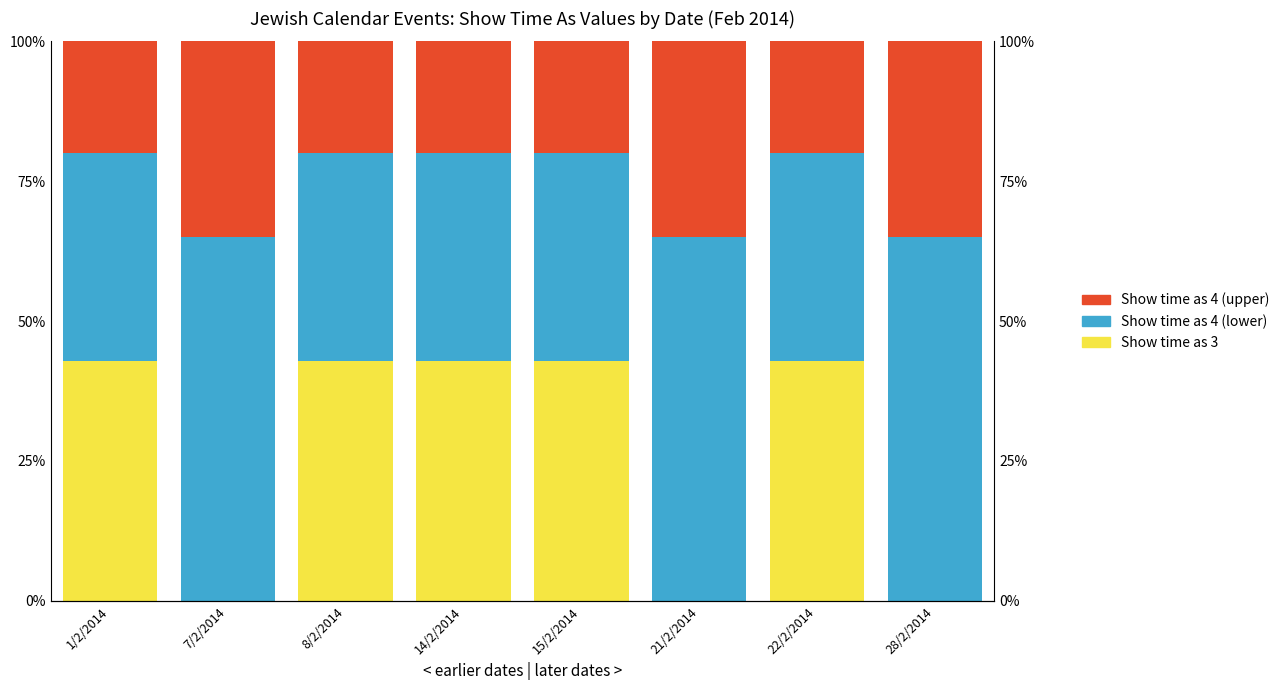

How many values in the Show time as 4 (upper) series exceed 20?

3